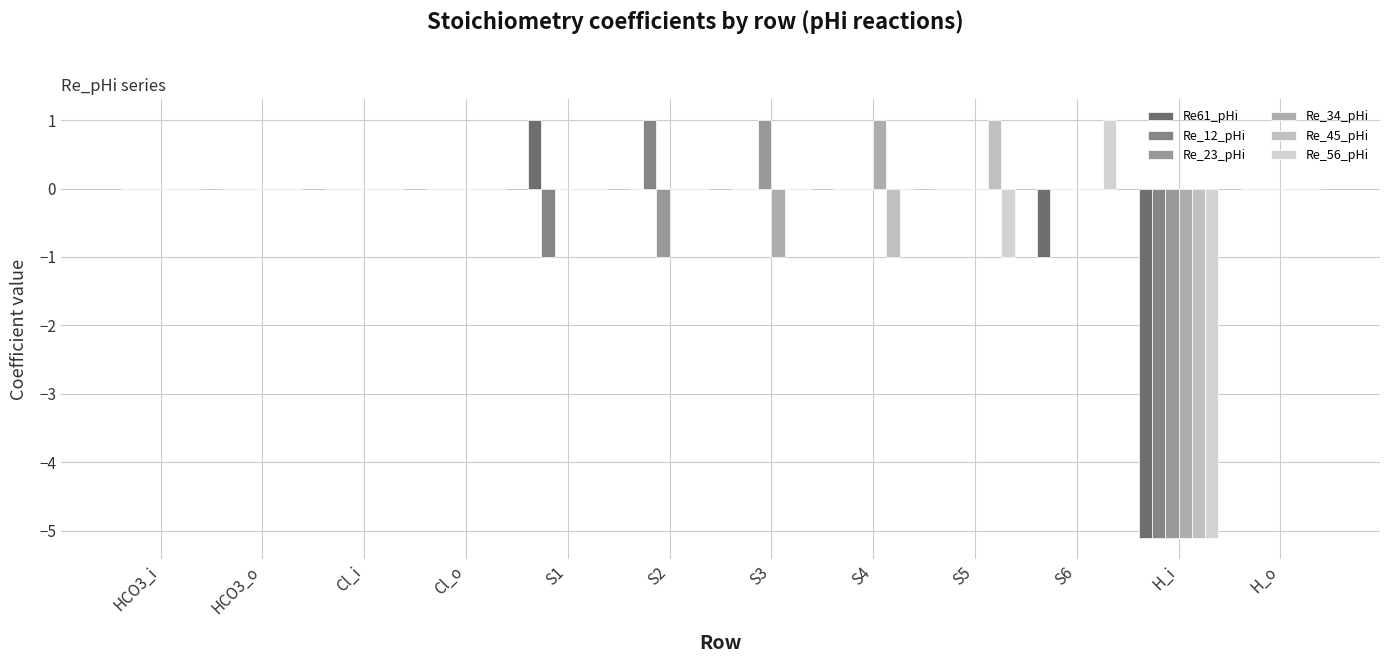

Count the number of categories in the chart.

12